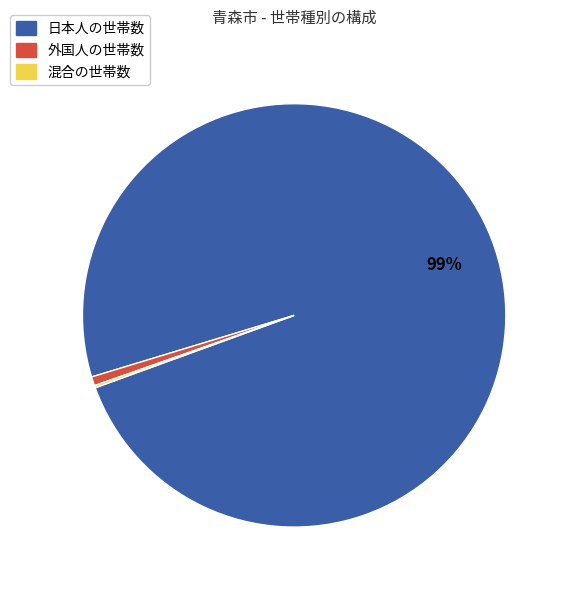

Is it true that 外国人の世帯数 is 7% of the pie?

False